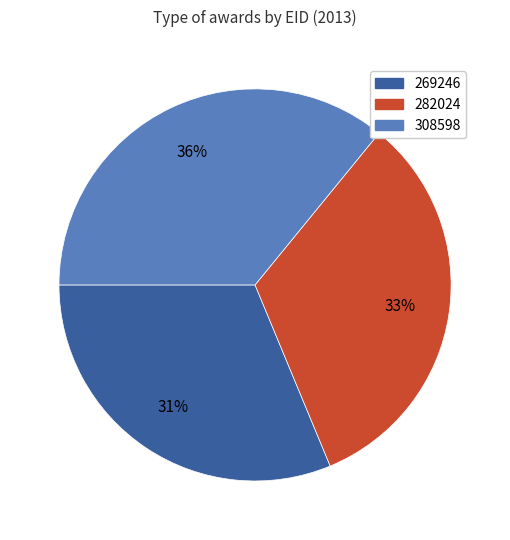

To the nearest percent, what is the average slice percentage?

33%